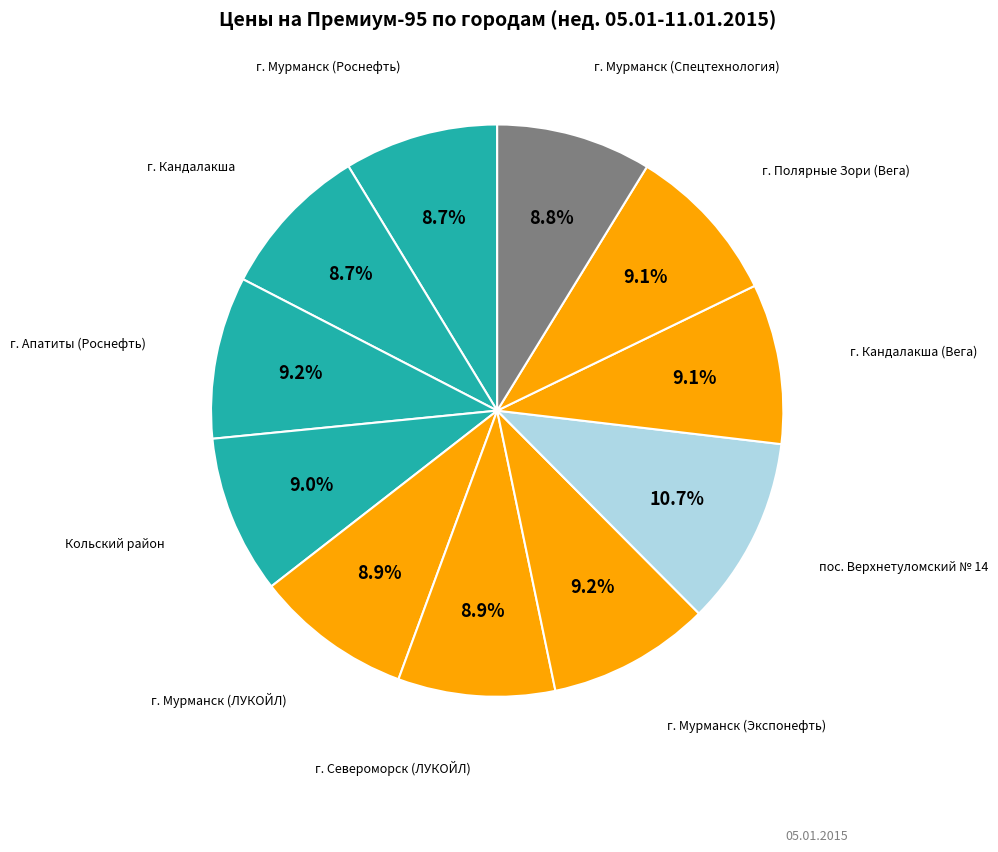

True or false: г. Кандалакша (Вега) accounts for 9% of the total.

True